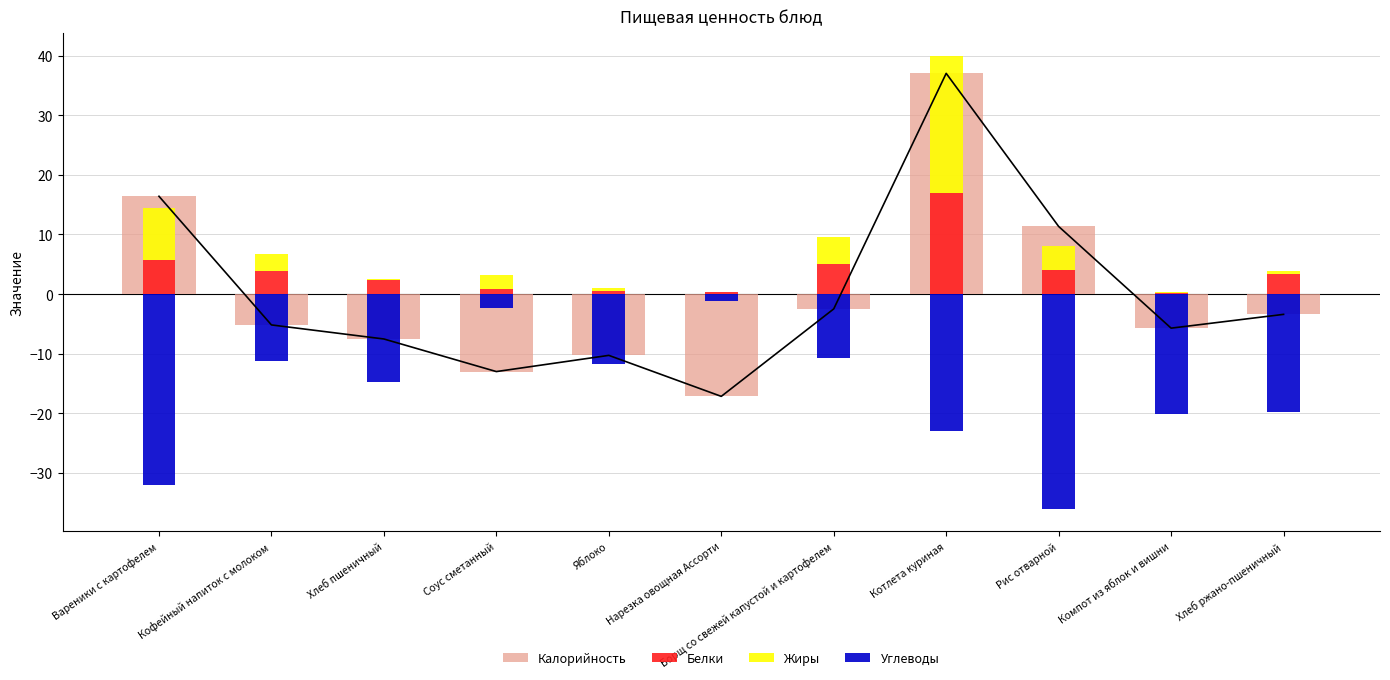

What is the maximum value for Жиры?

23.0